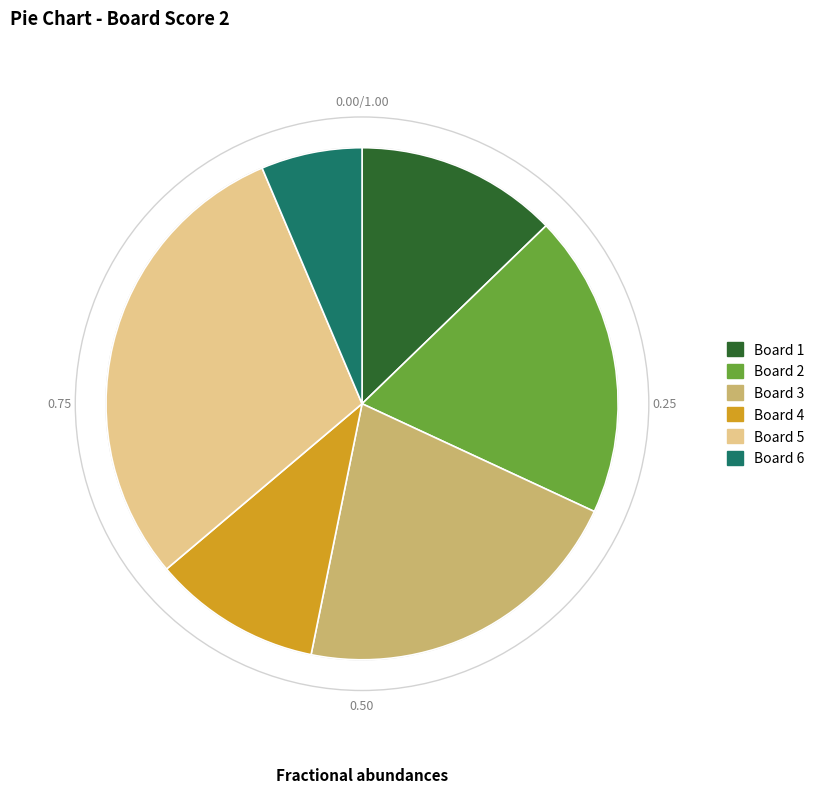

Which slice is the largest?

Board 5